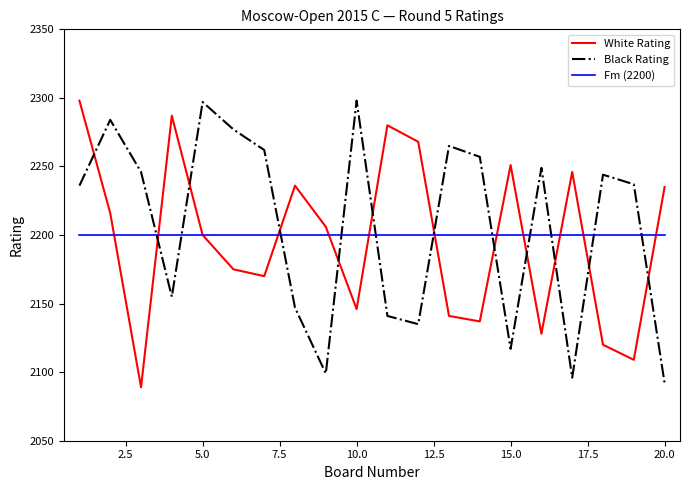

True or false: Fm (2200) and Black Rating intersect in this chart.

True